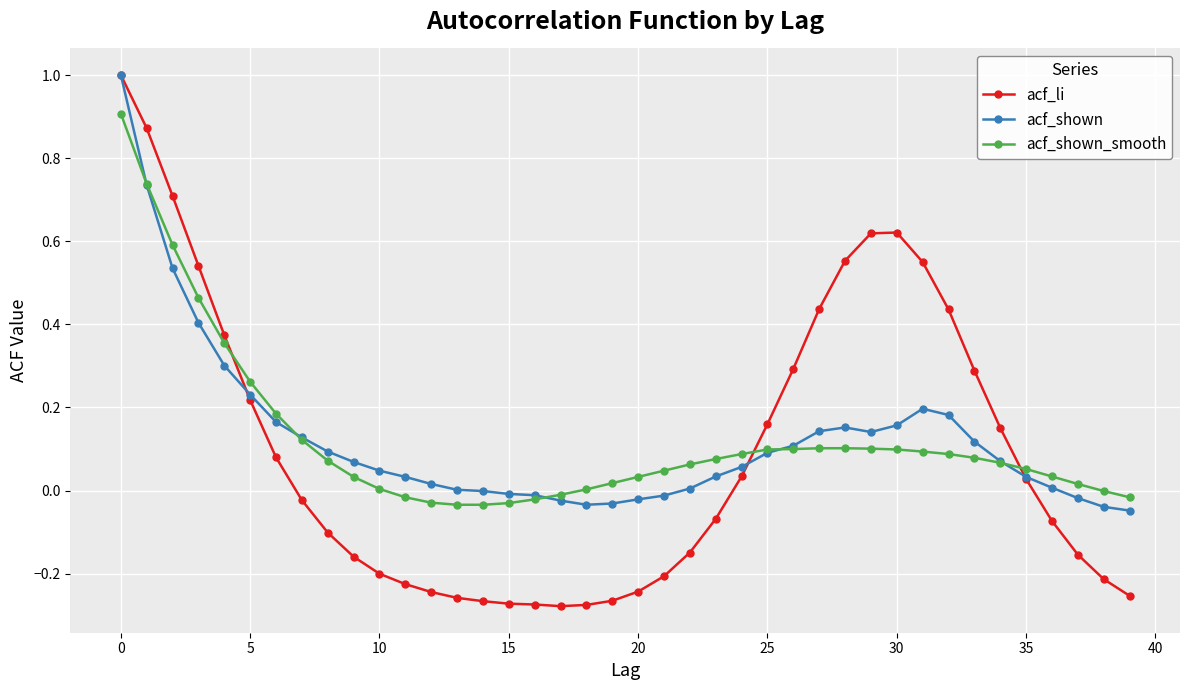

What is the maximum value for acf_shown?

1.0